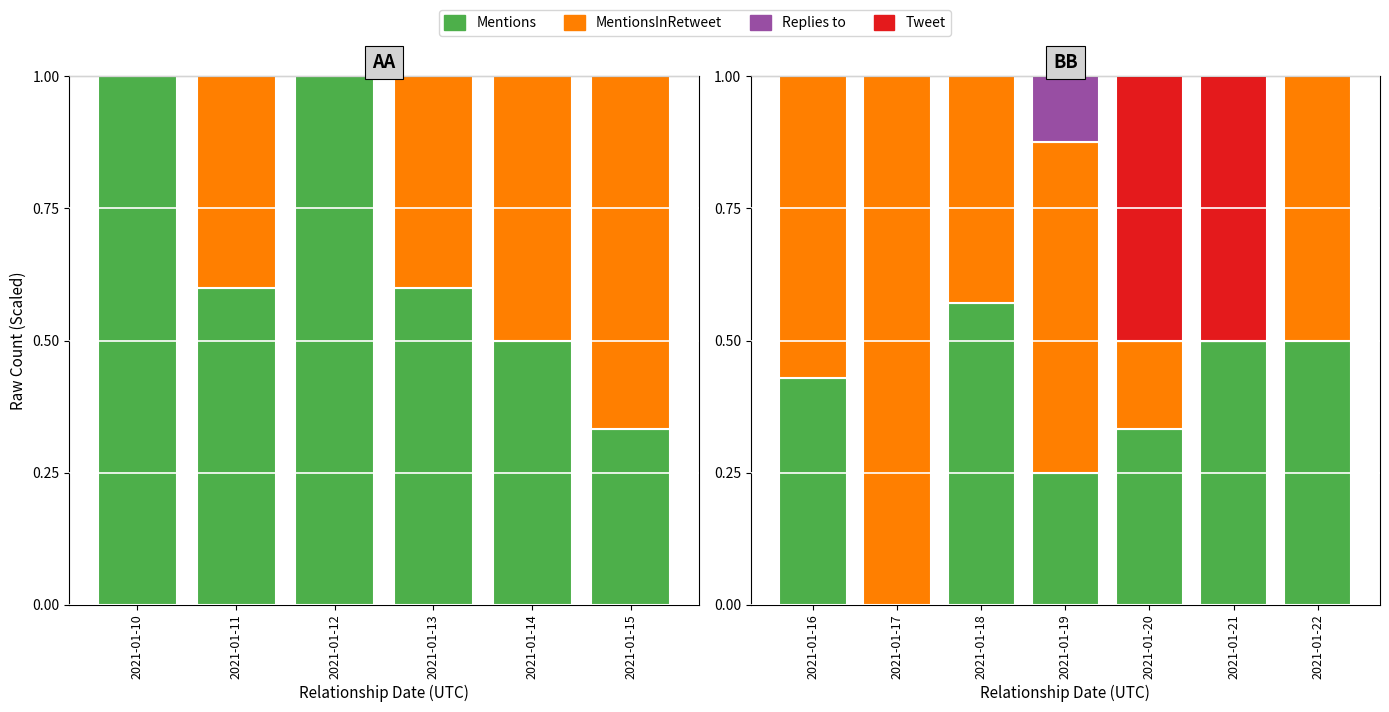

True or false: Replies to has a value of -0.1 at 2021-01-20.

False